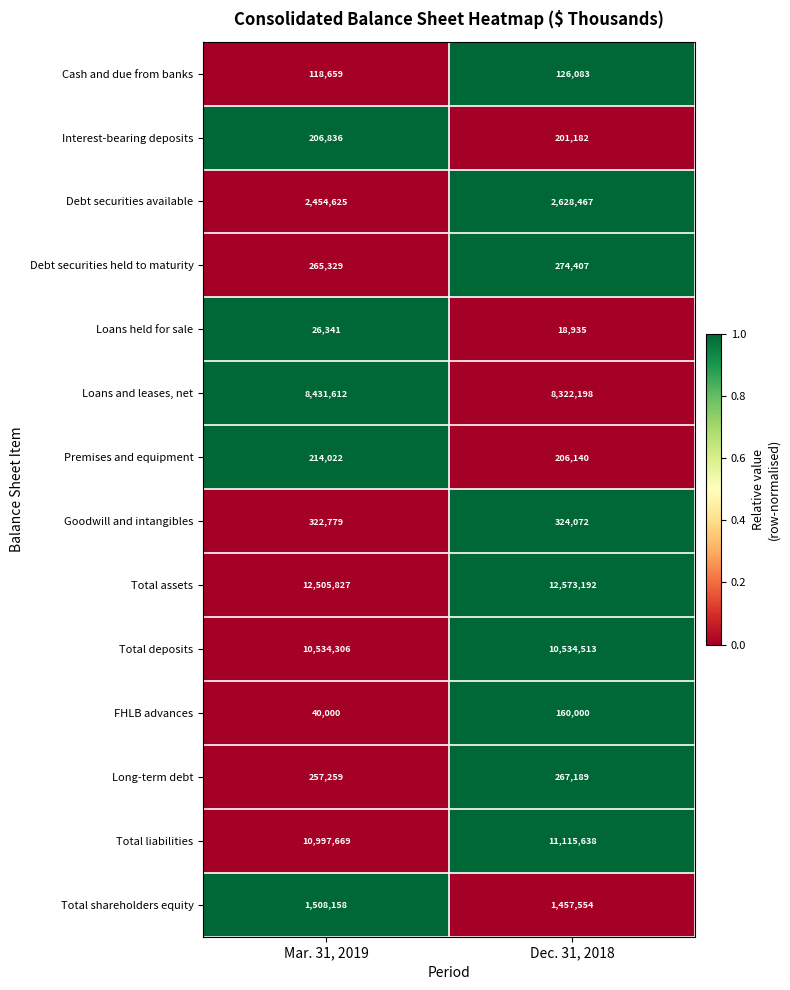

Which category has the lowest value in the Goodwill and intangibles series?

Mar. 31, 2019